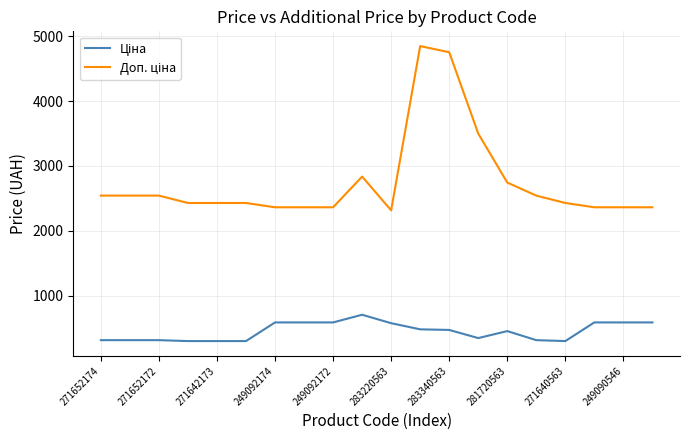

Count the number of categories in the chart.

20